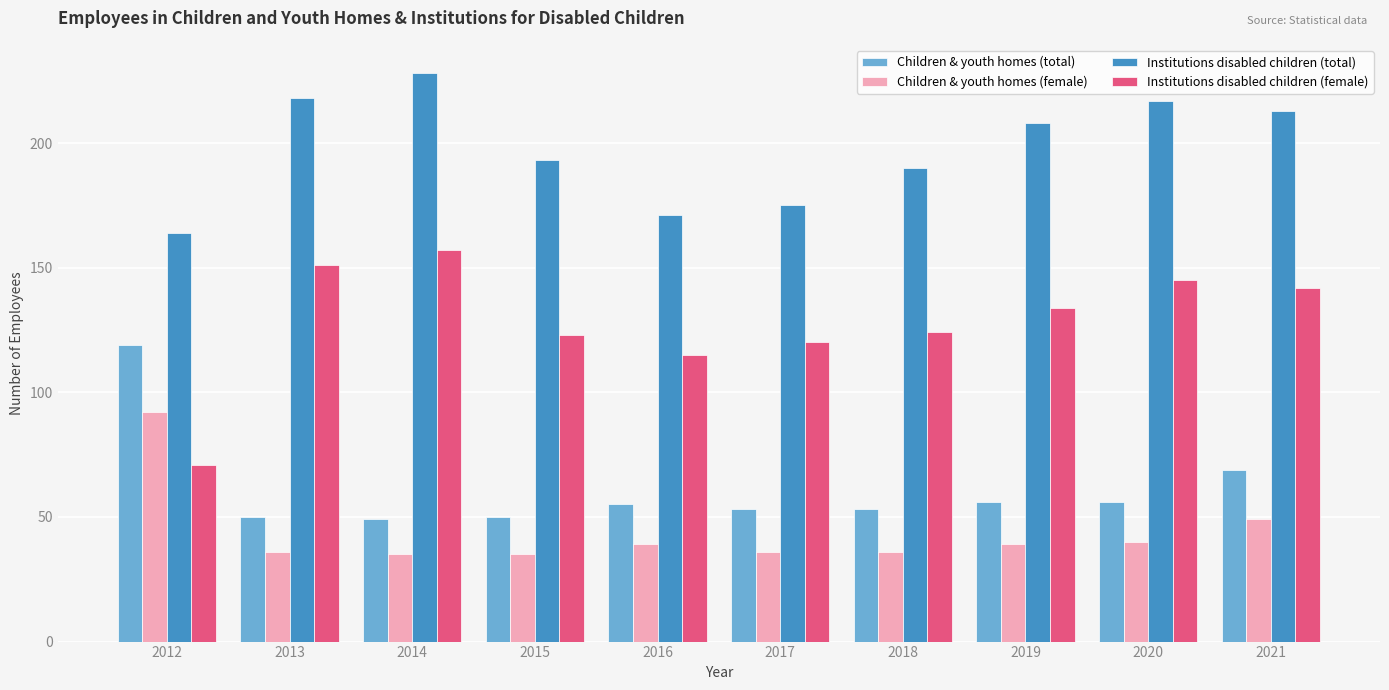

Reading left to right, extract all data points from this chart.

Children & youth homes (total): 2012=119	2013=50	2014=49	2015=50	2016=55	2017=53	2018=53	2019=56	2020=56	2021=69
Children & youth homes (female): 2012=92	2013=36	2014=35	2015=35	2016=39	2017=36	2018=36	2019=39	2020=40	2021=49
Institutions disabled children (total): 2012=164	2013=218	2014=228	2015=193	2016=171	2017=175	2018=190	2019=208	2020=217	2021=213
Institutions disabled children (female): 2012=71	2013=151	2014=157	2015=123	2016=115	2017=120	2018=124	2019=134	2020=145	2021=142